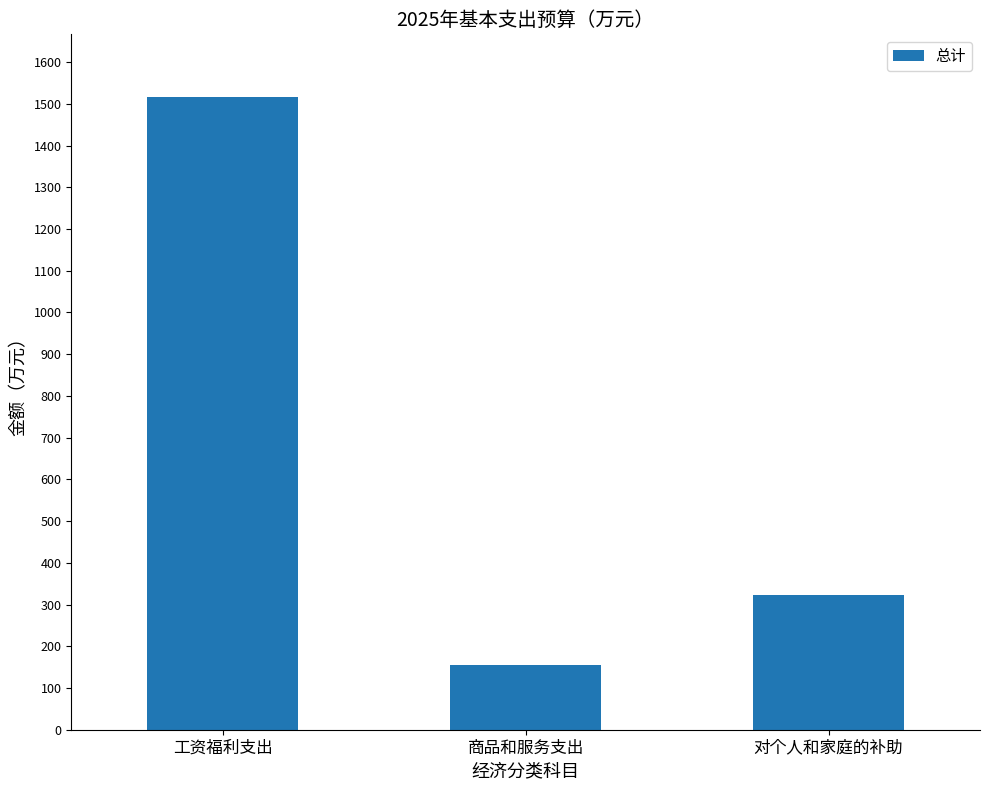

How many categories are shown in the chart?

3